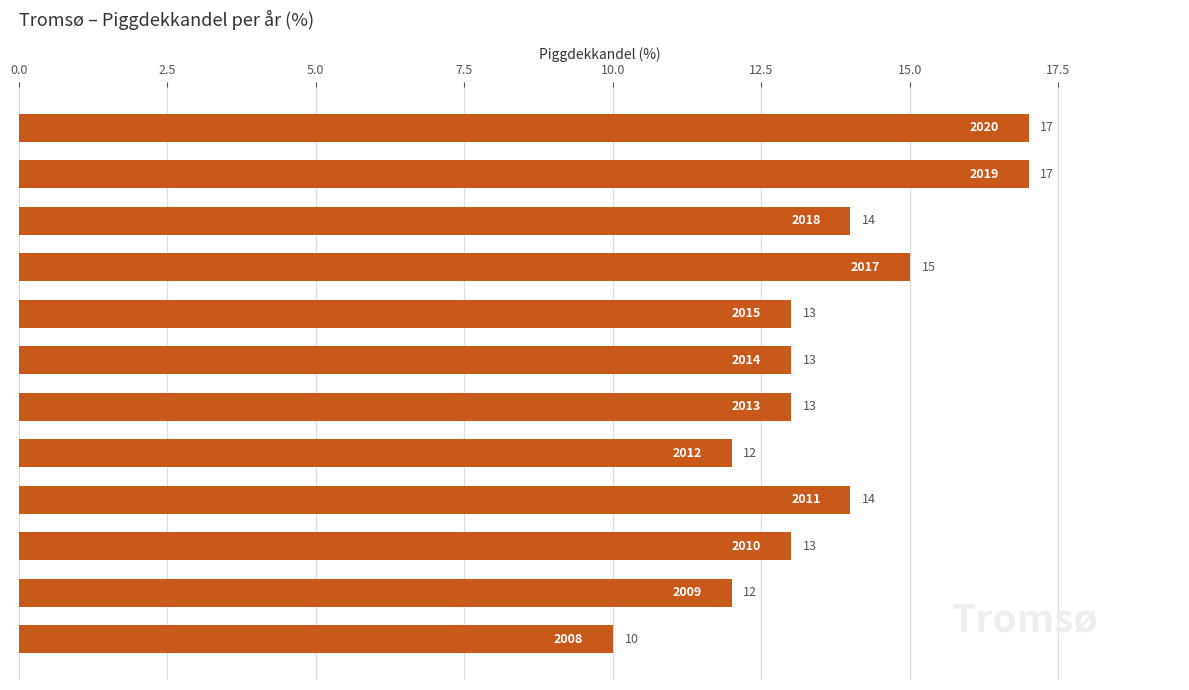

What is the sum of all values?

163